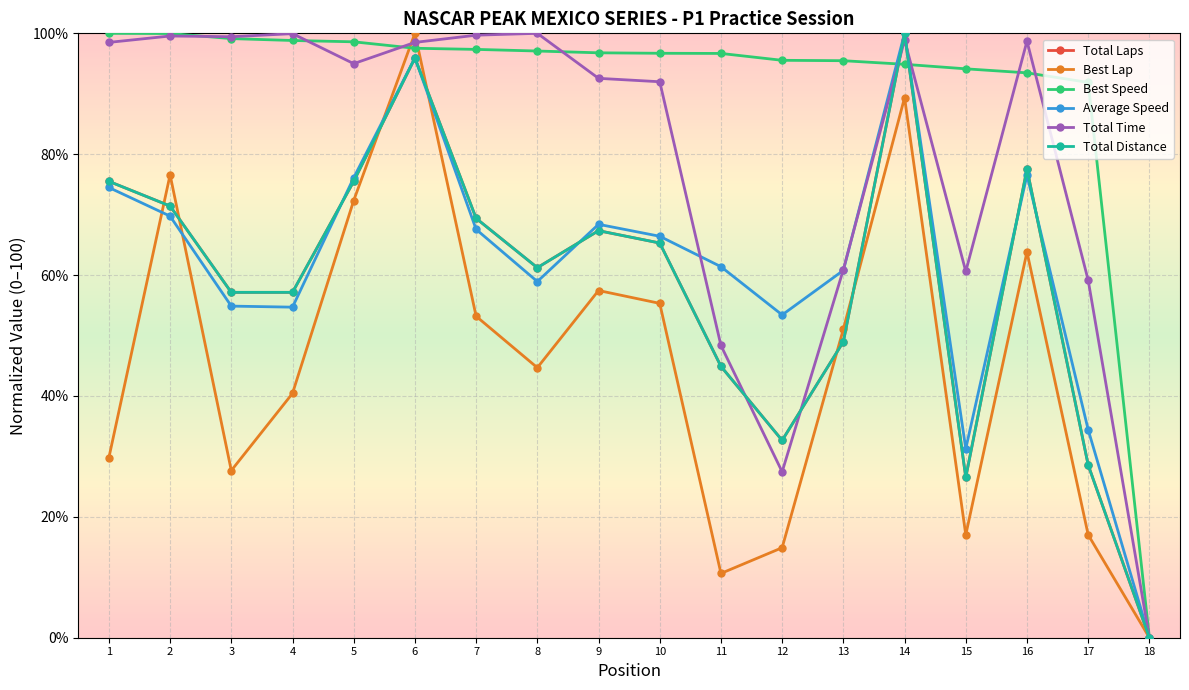

Does the chart have visible grid lines?

Yes